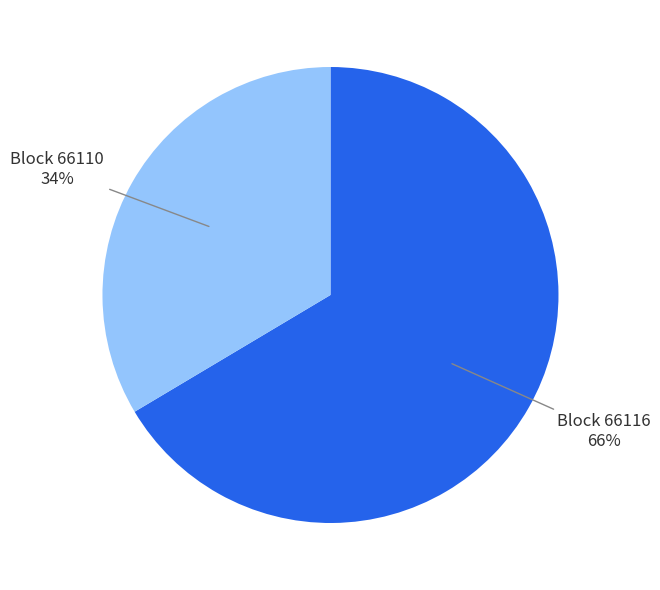

True or false: Block 66110 accounts for 48% of the total.

False